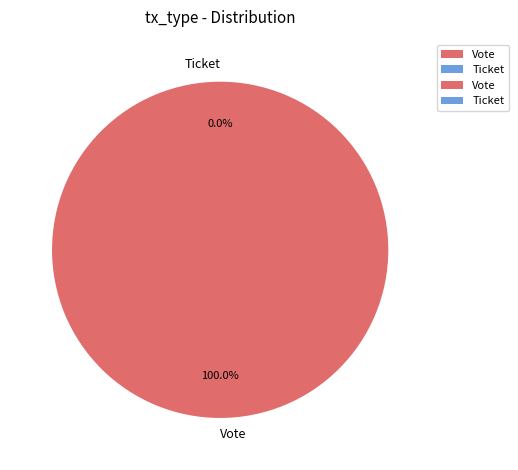

Which slice is the largest?

Vote